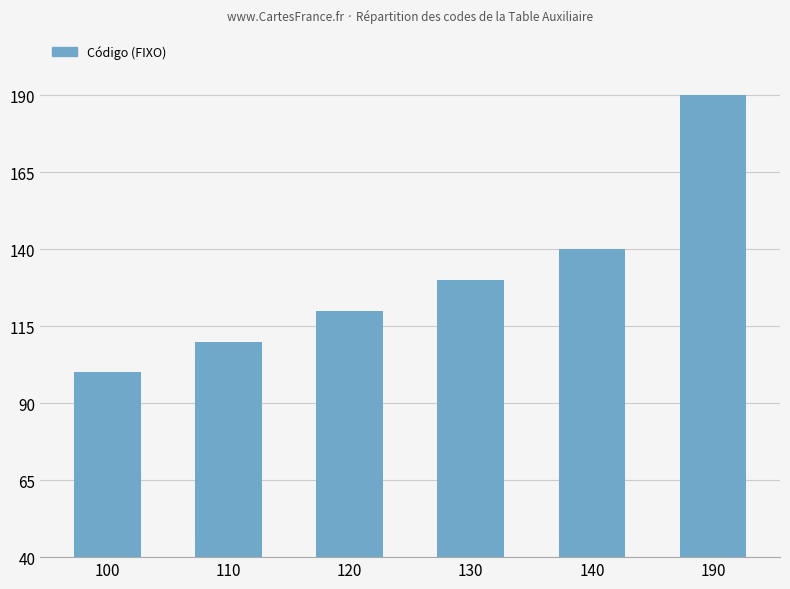

List the labels in order of value, largest first.

190, 140, 130, 120, 110, 100